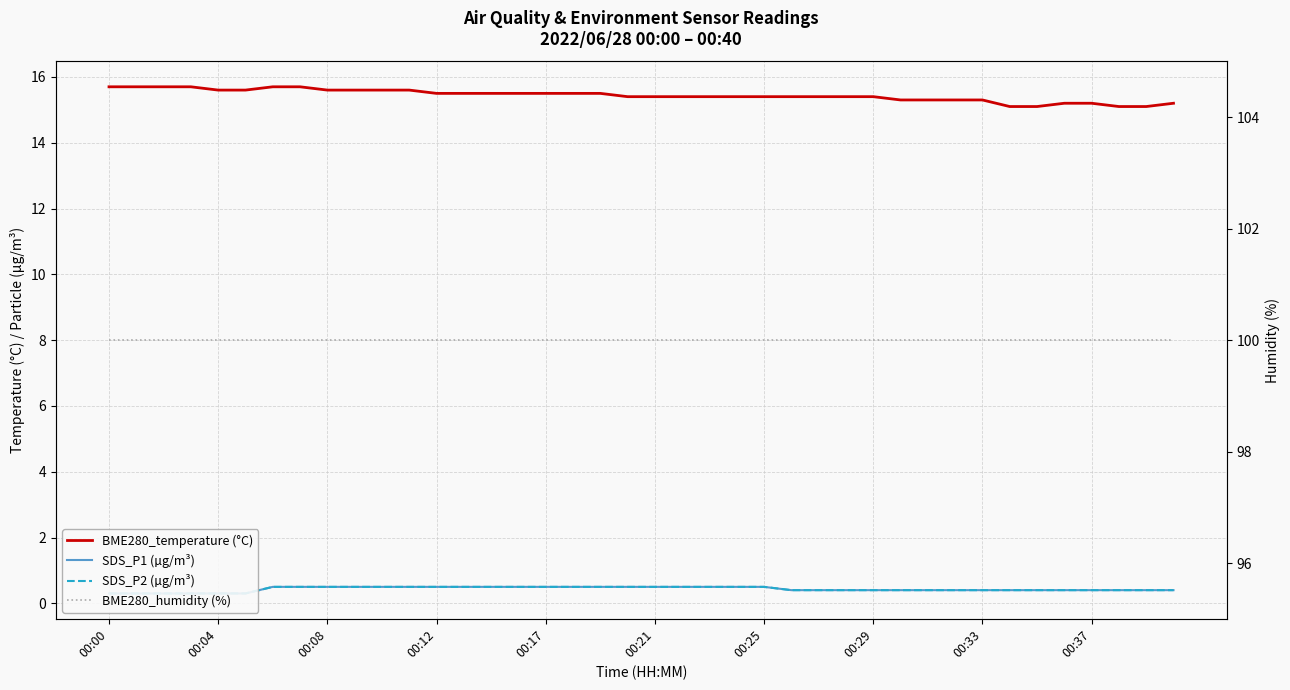

Which series has the largest range (max minus min)?

BME280_temperature (°C)